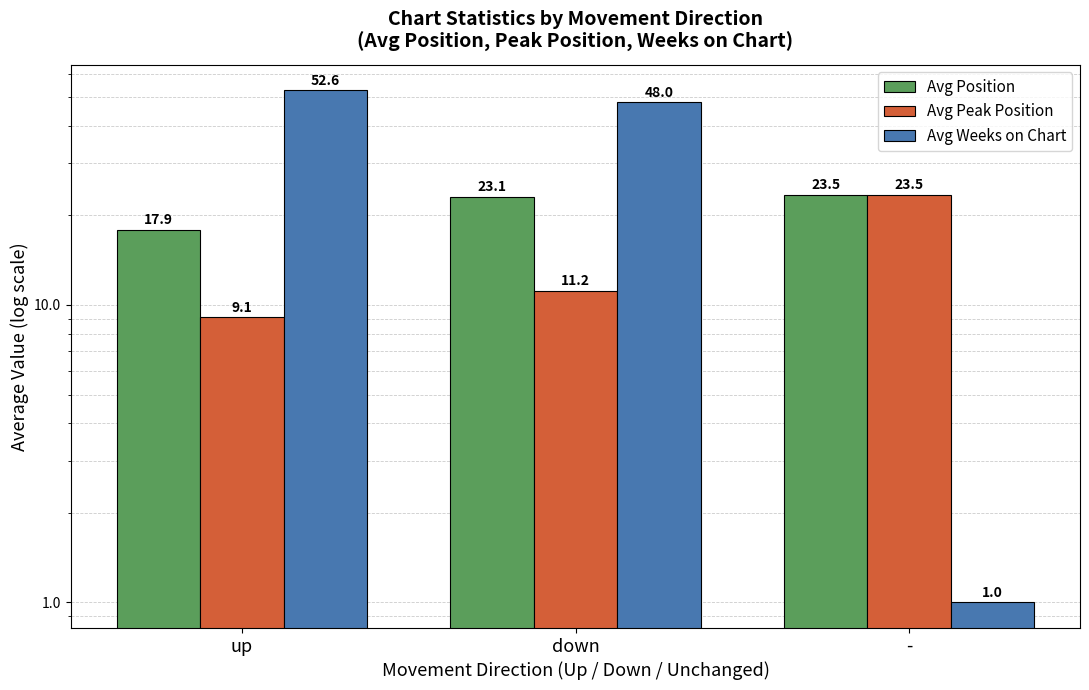

Rank the series by their maximum value, from highest to lowest.

Avg Weeks on Chart, Avg Position, Avg Peak Position